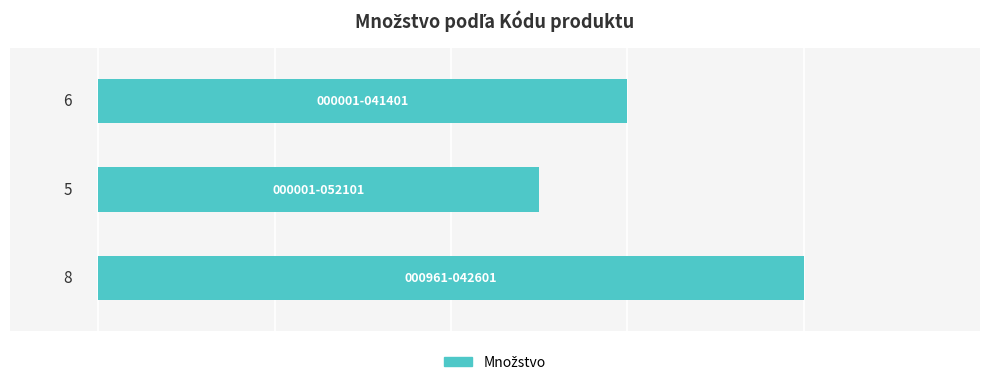

How many values are between 5 and 8?

3